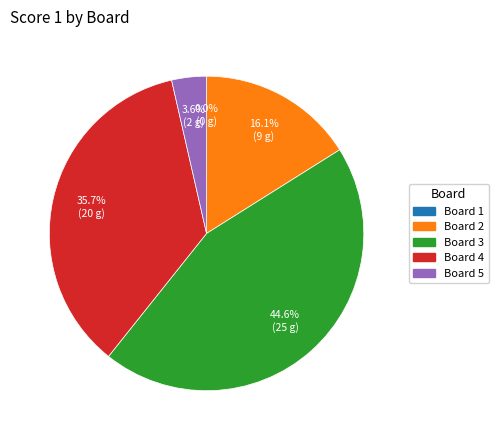

What percentage do Board 3 and Board 2 together represent?

60.7%